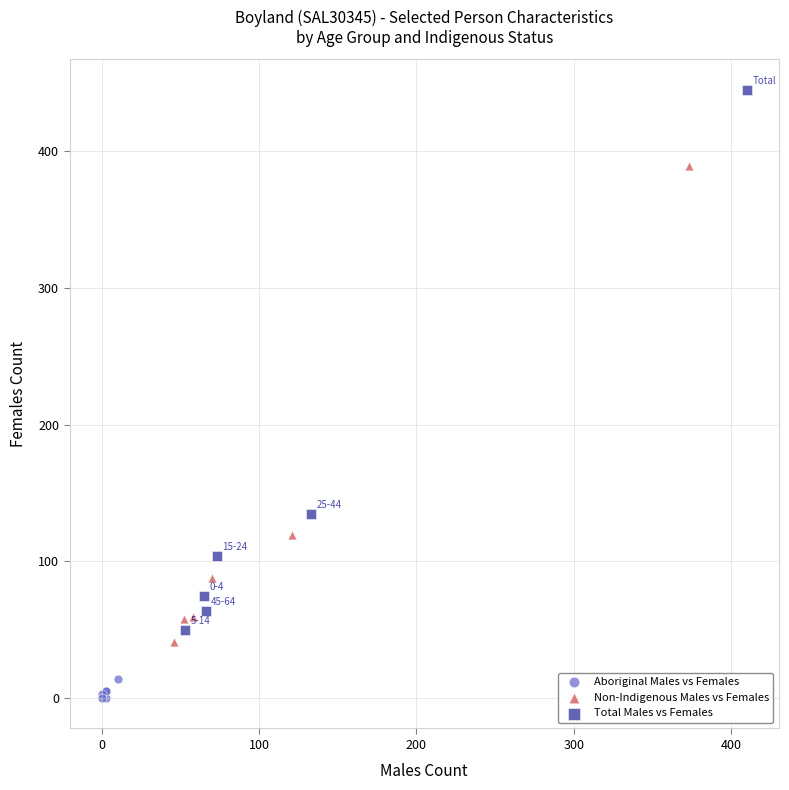

Which series has the largest Y range (max minus min)?

Total Males vs Females